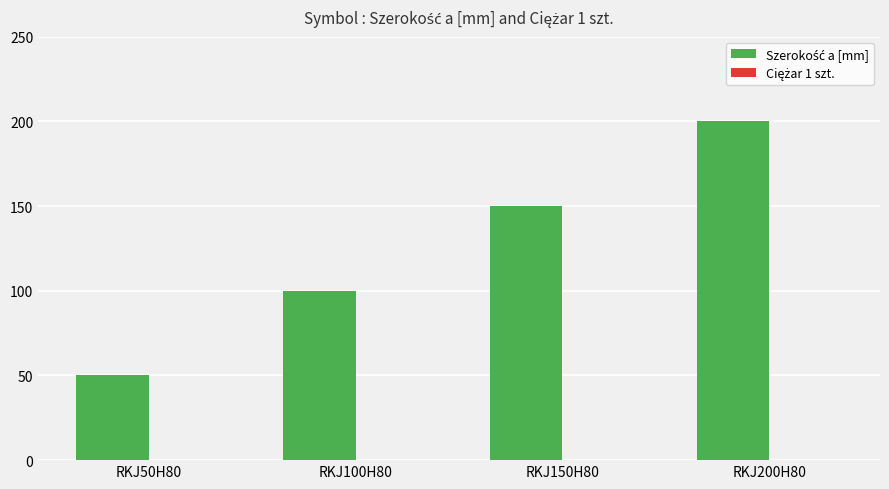

At which category is the sum across all series the highest?

RKJ200H80